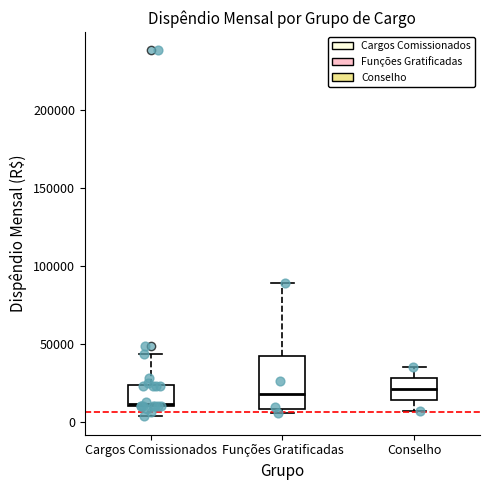

Reading left to right, transcribe this box plot: for each box, give where its median line is, the range the box spans, and where its two whiskers end, as read against the y-axis. The values are not printed on the chart, so give them approximately, as read against the axis.

Cargos Comissionados: median 10000, box 10000 to 25000, whiskers 5000 to 45000
Funções Gratificadas: median 20000, box 10000 to 40000, whiskers 5000 to 90000
Conselho: median 20000, box 15000 to 30000, whiskers 5000 to 35000